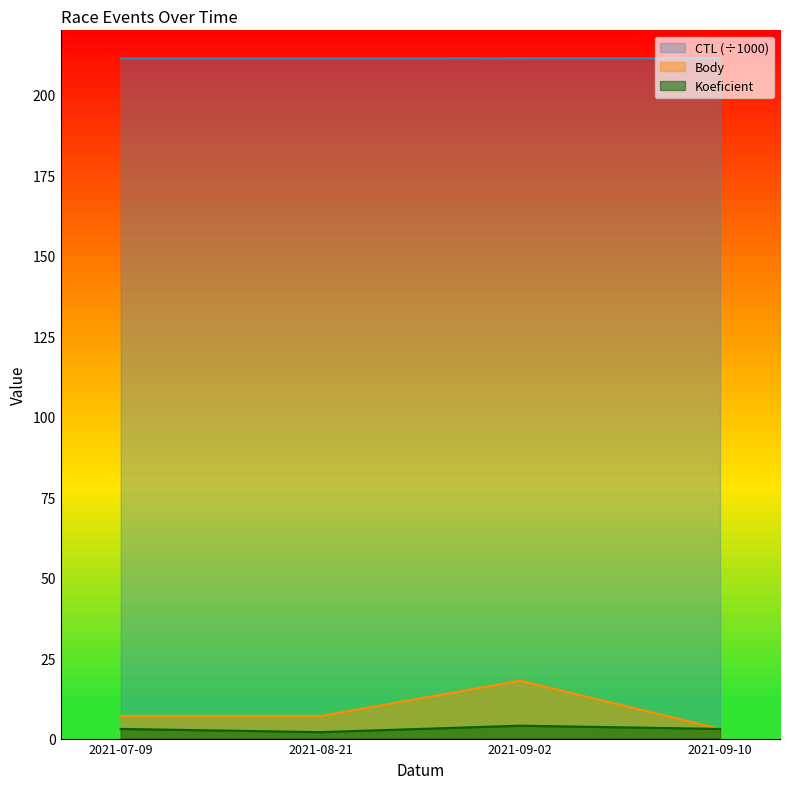

What is the lowest value of the Koeficient series?

2.0